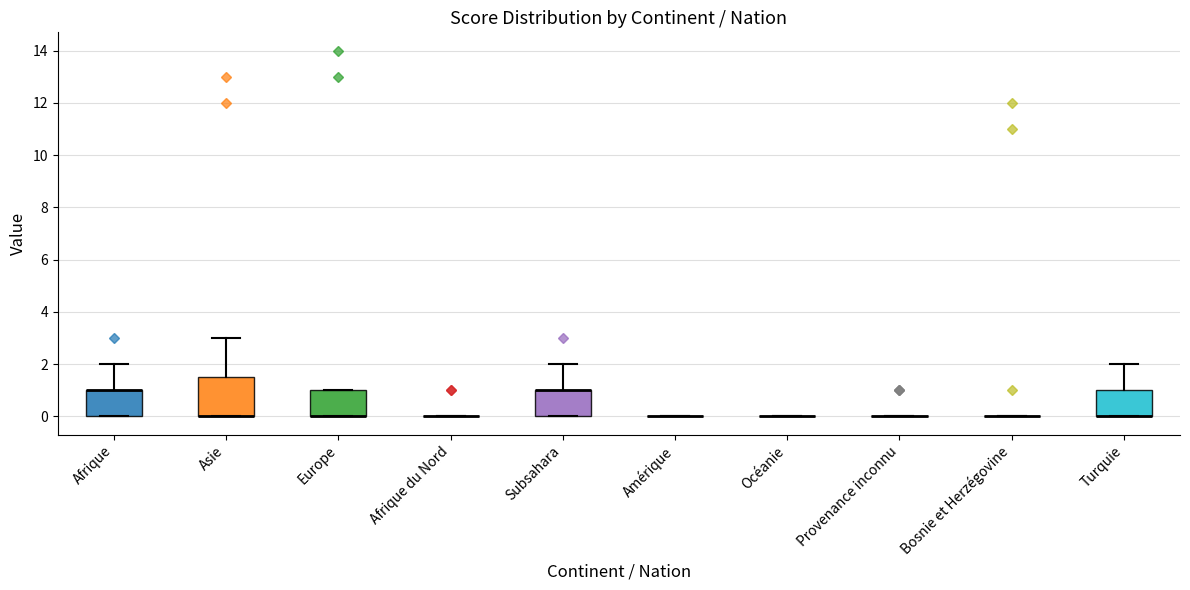

Reading left to right, transcribe this box plot: for each box, give where its median line is, the range the box spans, and where its two whiskers end, as read against the y-axis. The values are not printed on the chart, so give them approximately, as read against the axis.

Afrique: median 1.0 (drawn on the box's upper edge), box 0.0 to 1.0, whiskers 0.0 to 2.0
Asie: median 0.0 (drawn on the box's lower edge), box 0.0 to 1.6, whiskers 0.0 to 3.0
Europe: median 0.0 (drawn on the box's lower edge), box 0.0 to 1.0, whiskers 0.0 to 1.0
Afrique du Nord: box collapsed to a line at 0.0, whiskers 0.0 to 0.0
Subsahara: median 1.0 (drawn on the box's upper edge), box 0.0 to 1.0, whiskers 0.0 to 2.0
Amérique: box collapsed to a line at 0.0, whiskers 0.0 to 0.0
Océanie: box collapsed to a line at 0.0, whiskers 0.0 to 0.0
Provenance inconnu: box collapsed to a line at 0.0, whiskers 0.0 to 0.0
Bosnie et Herzégovine: box collapsed to a line at 0.0, whiskers 0.0 to 0.0
Turquie: median 0.0 (drawn on the box's lower edge), box 0.0 to 1.0, whiskers 0.0 to 2.0